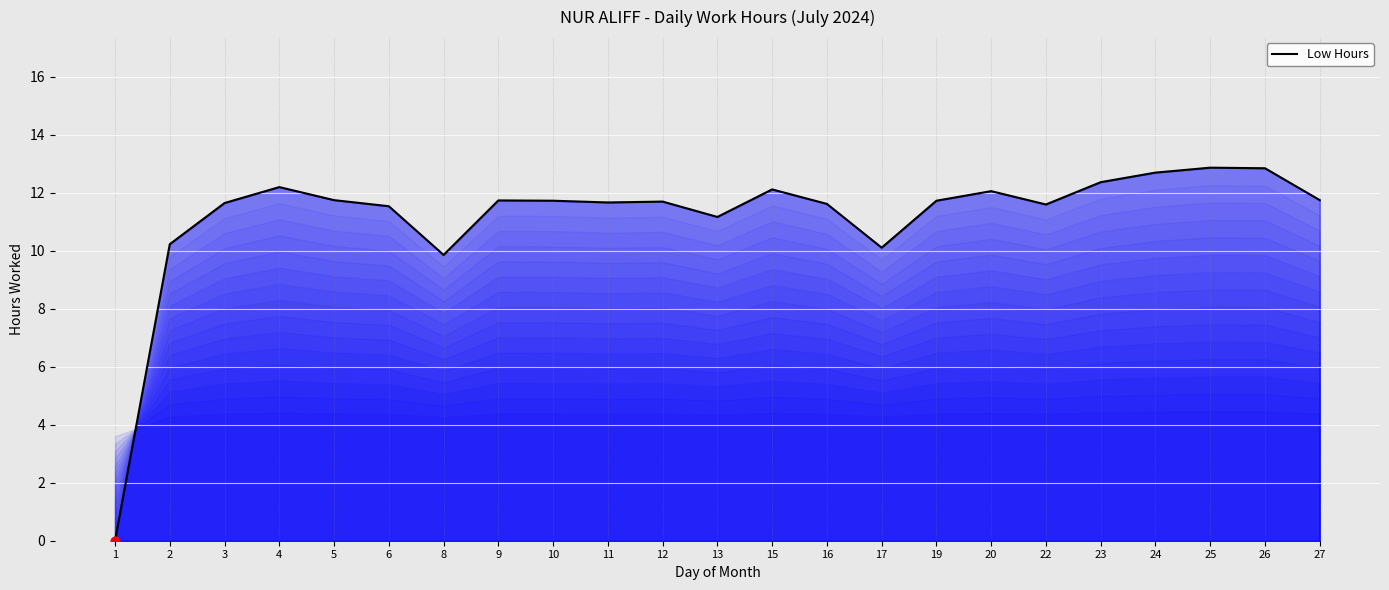

What is the change in value from 9 to 23?

+0.6